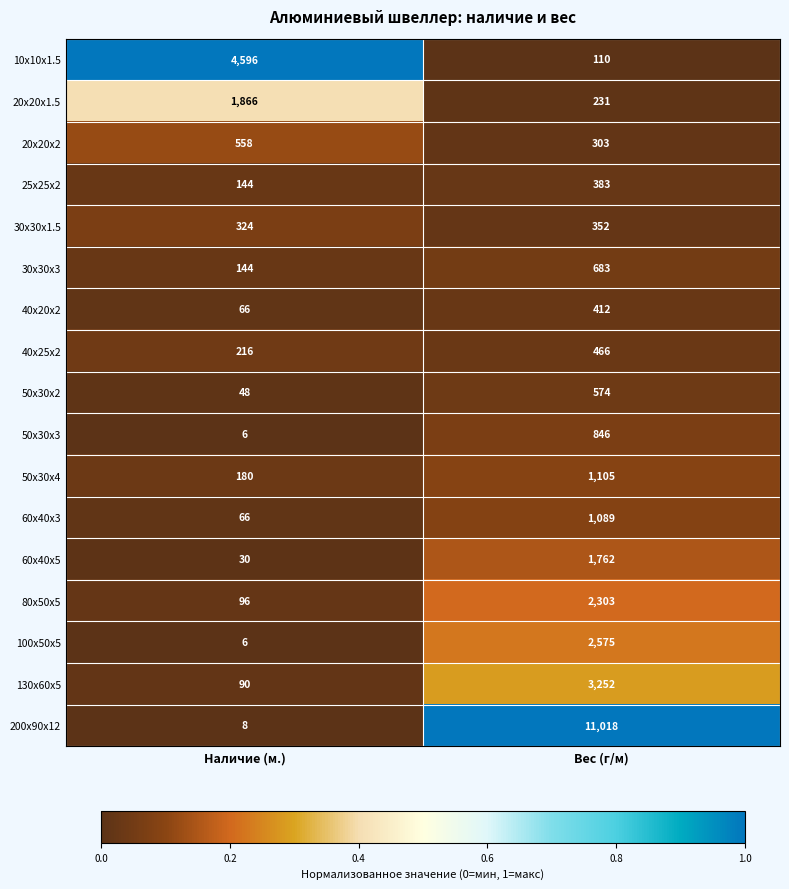

Which label corresponds to the smallest value in the chart?

Наличие (м.)